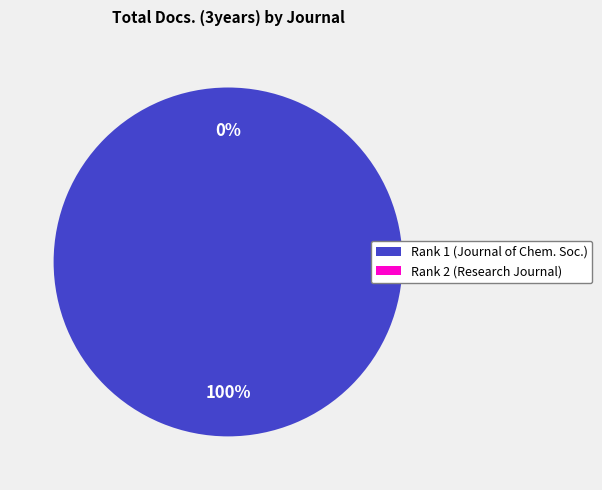

To the nearest percent, what is the difference between the Journal of the Chemical Society of Pakistan and Research Journal of Applied Sciences slice percentages?

100%